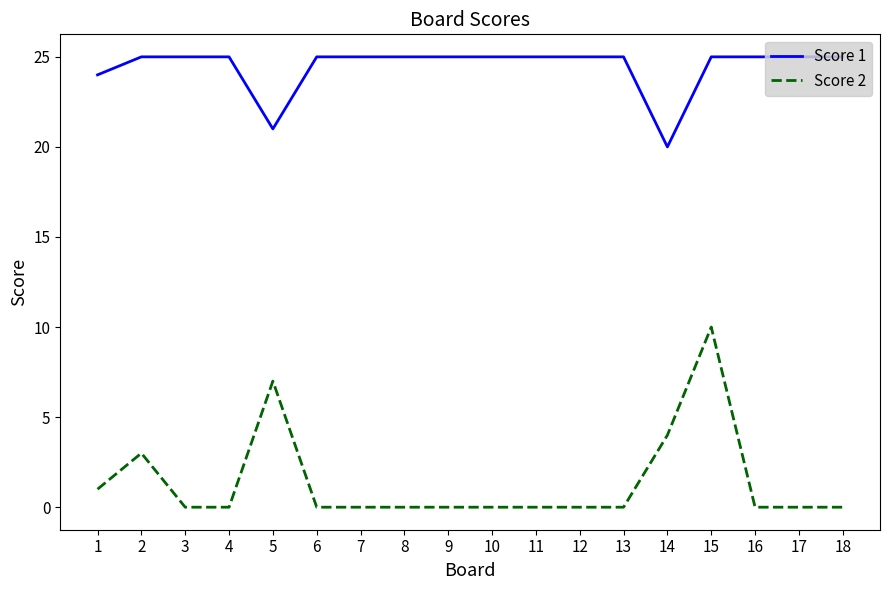

How many series are shown in this chart?

2